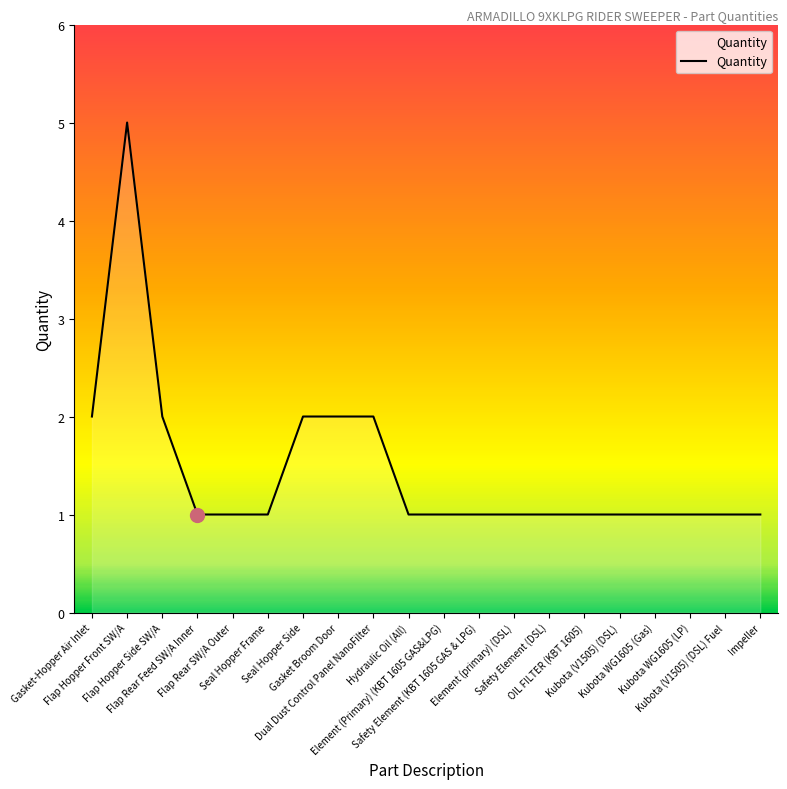

True or false: the data shows 1 at Kubota (V1505) (DSL) Fuel.

True